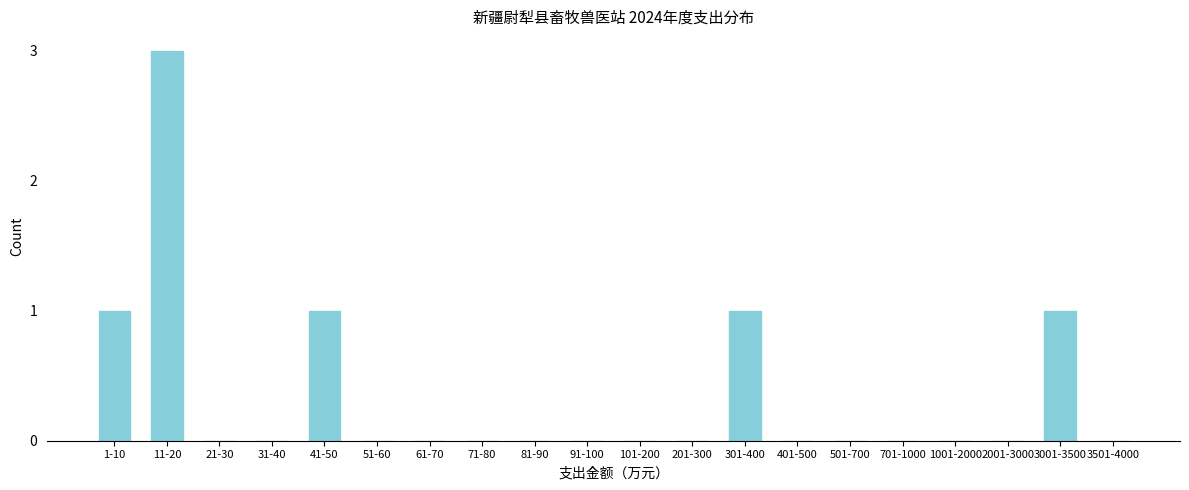

Reading left to right, list all the values displayed in this chart.

1-10=1	11-20=3	21-30=0	31-40=0	41-50=1	51-60=0	61-70=0	71-80=0	81-90=0	91-100=0	101-200=0	201-300=0	301-400=1	401-500=0	501-700=0	701-1000=0	1001-2000=0	2001-3000=0	3001-3500=1	3501-4000=0